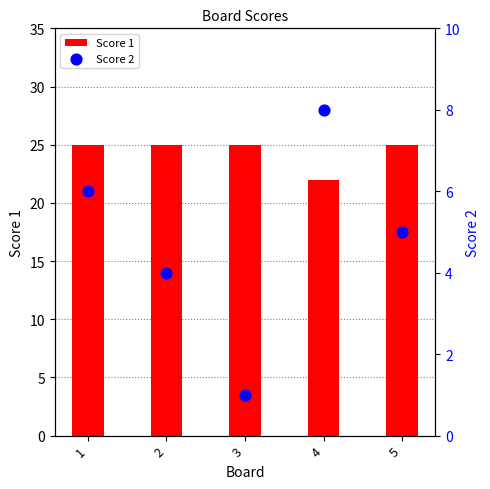

Is the value of Score 2 at 5 greater than the value of Score 1 at 4?

No